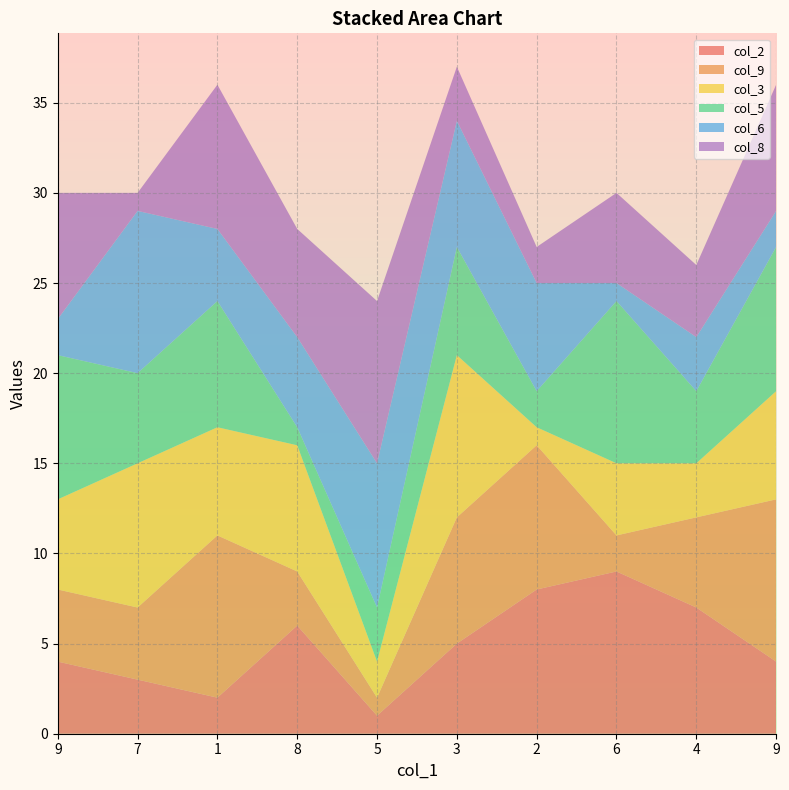

Reading left to right, what are all the values shown in this chart?

col_2: 4	3	2	6	1	5	8	9	7	4
col_9: 4	4	9	3	1	7	8	2	5	9
col_3: 5	8	6	7	2	9	1	4	3	6
col_5: 8	5	7	1	3	6	2	9	4	8
col_6: 2	9	4	5	8	7	6	1	3	2
col_8: 7	1	8	6	9	3	2	5	4	7